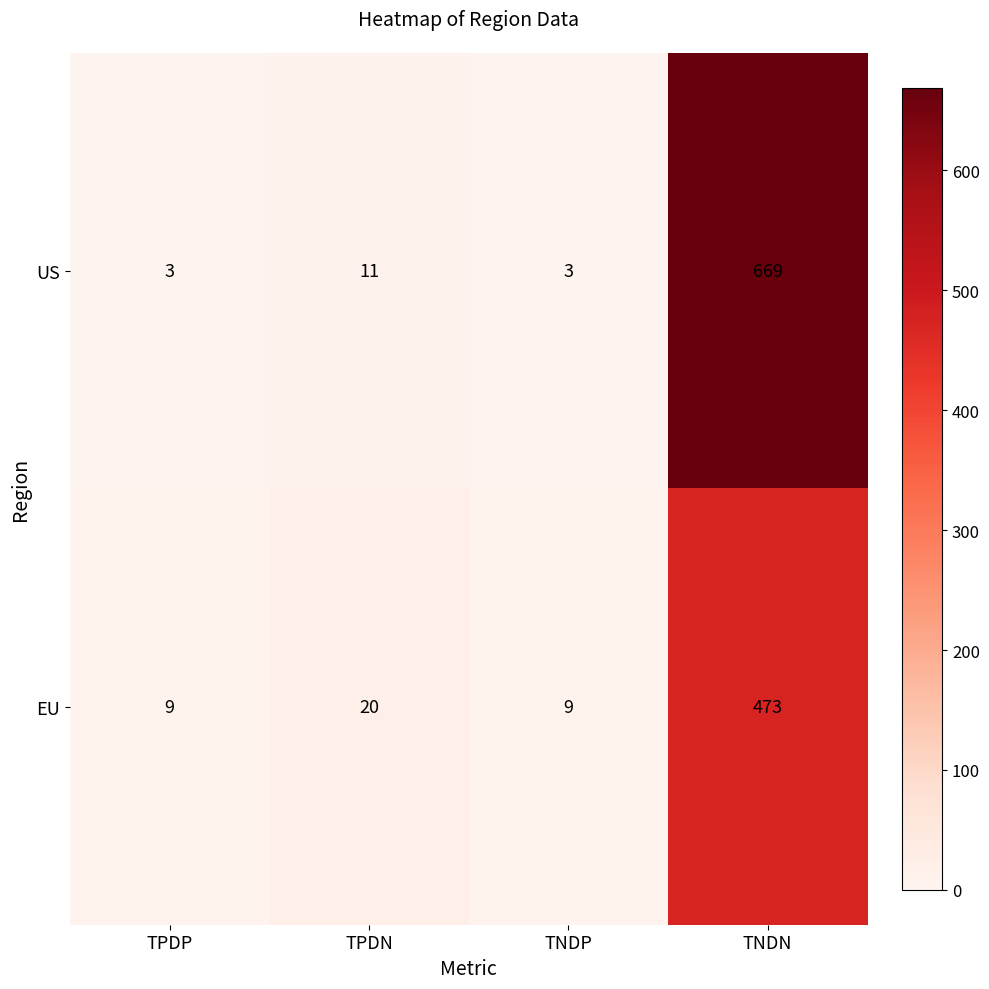

Reading left to right, extract all data points from this chart.

US: 3	11	3	669
EU: 9	20	9	473